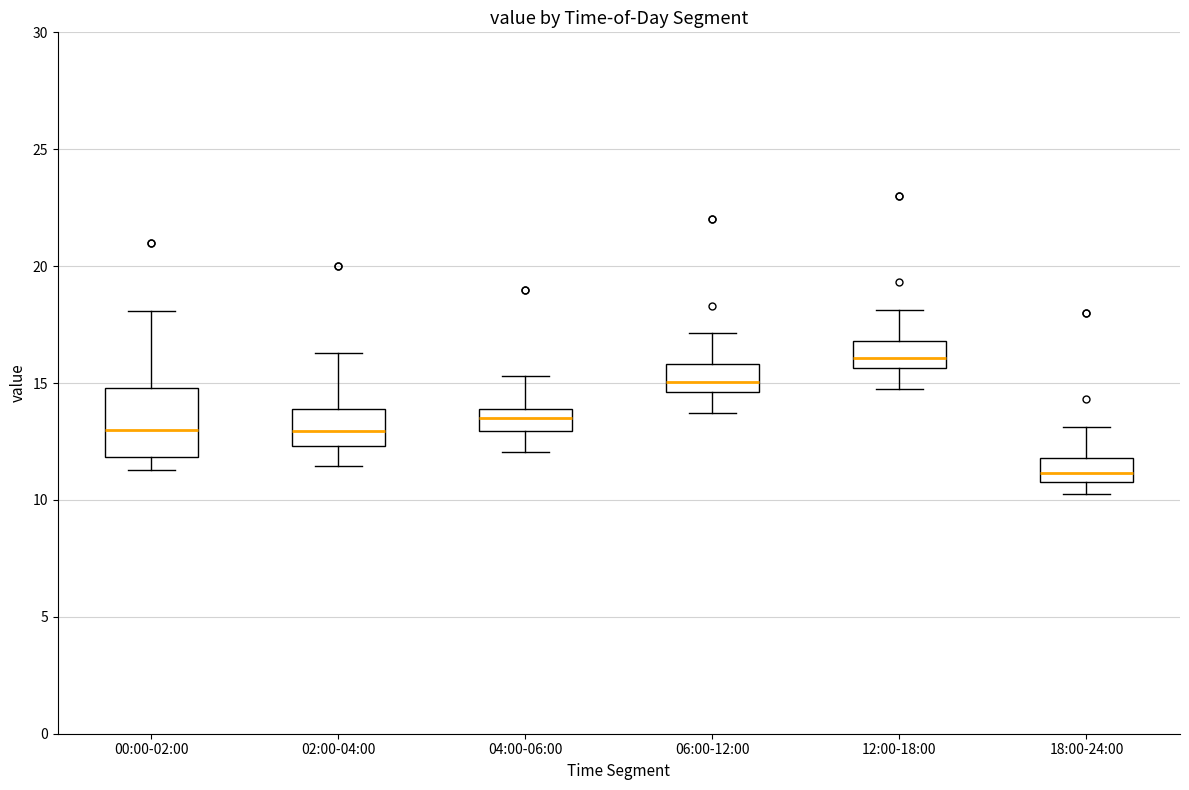

Reading left to right, transcribe this box plot: for each box, give where its median line is, the range the box spans, and where its two whiskers end, as read against the y-axis. The values are not printed on the chart, so give them approximately, as read against the axis.

00:00-02:00: median 13.0, box 12.0 to 15.0, whiskers 11.5 to 18.0
02:00-04:00: median 13.0, box 12.5 to 14.0, whiskers 11.5 to 16.5
04:00-06:00: median 13.5, box 13.0 to 14.0, whiskers 12.0 to 15.5
06:00-12:00: median 15.0, box 14.5 to 16.0, whiskers 13.5 to 17.0
12:00-18:00: median 16.0, box 15.5 to 17.0, whiskers 14.5 to 18.0
18:00-24:00: median 11.0 (inside the box), box 11.0 to 12.0, whiskers 10.5 to 13.0